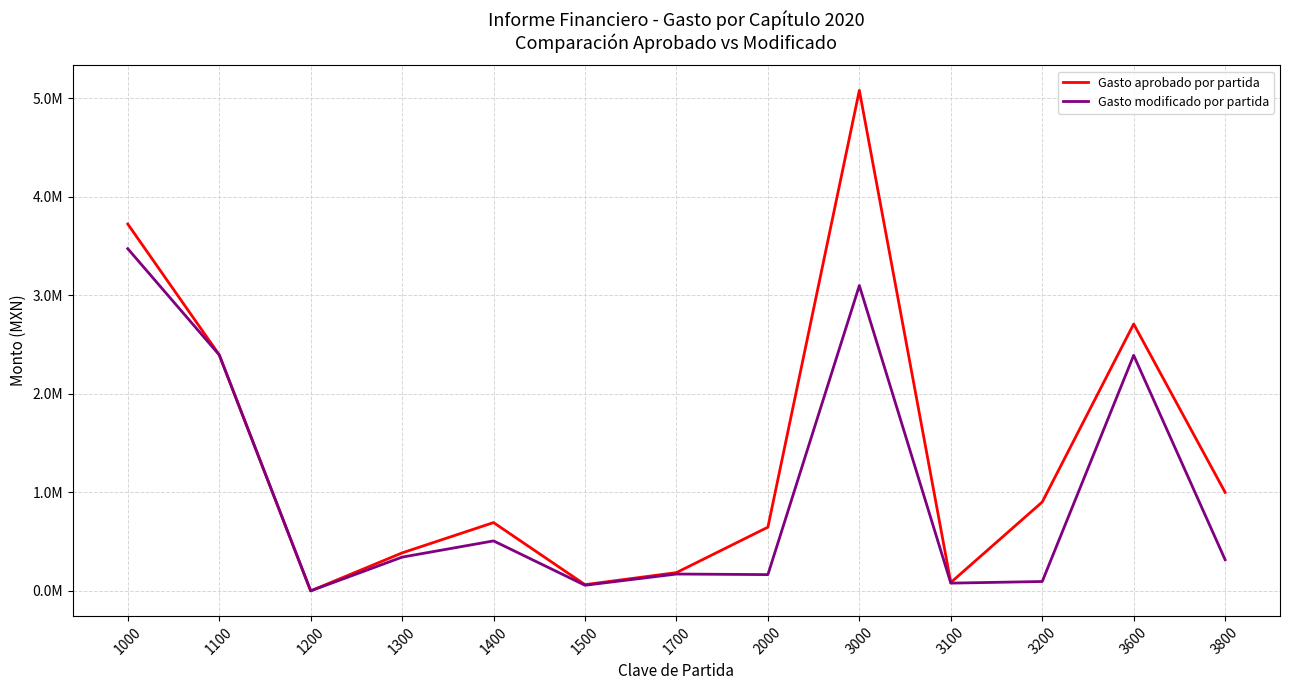

What value does the Gasto aprobado por partida series have at 1000?

3723431.4